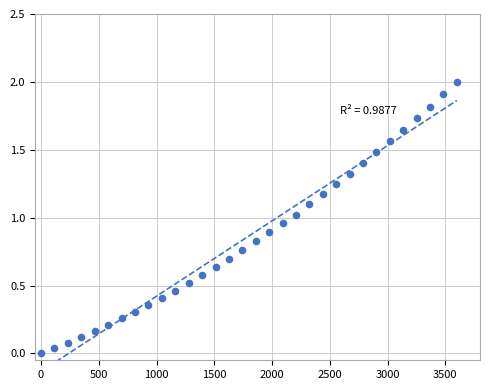

What is the range of X values (max minus min)?

3600.0